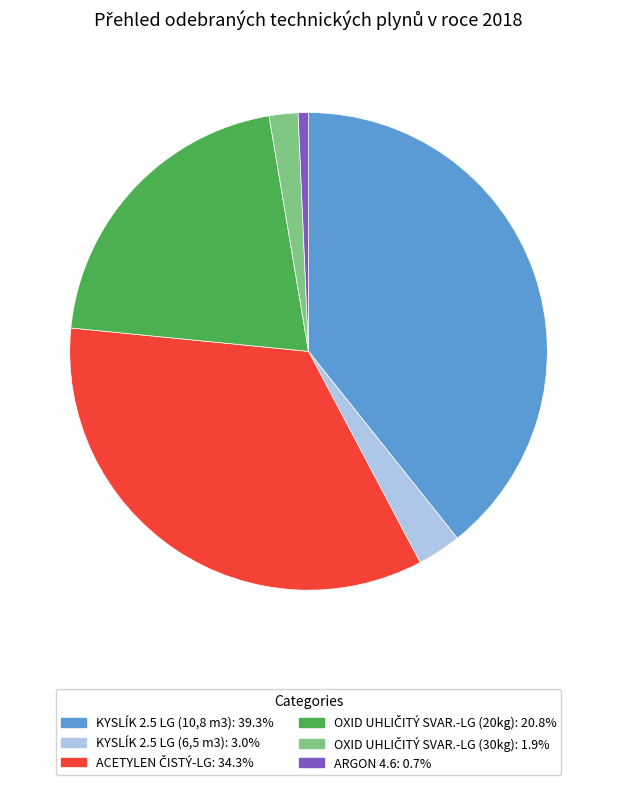

Approximately how many times larger is the value at KYSLÍK 2.5 LG (10,8 m3) compared to ARGON 4.6?

56.5